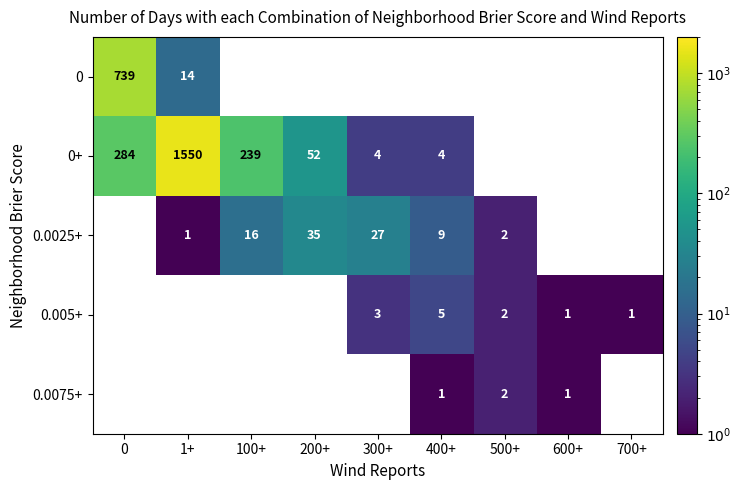

True or false: 0.005+ has a value of 0 at 600+.

False